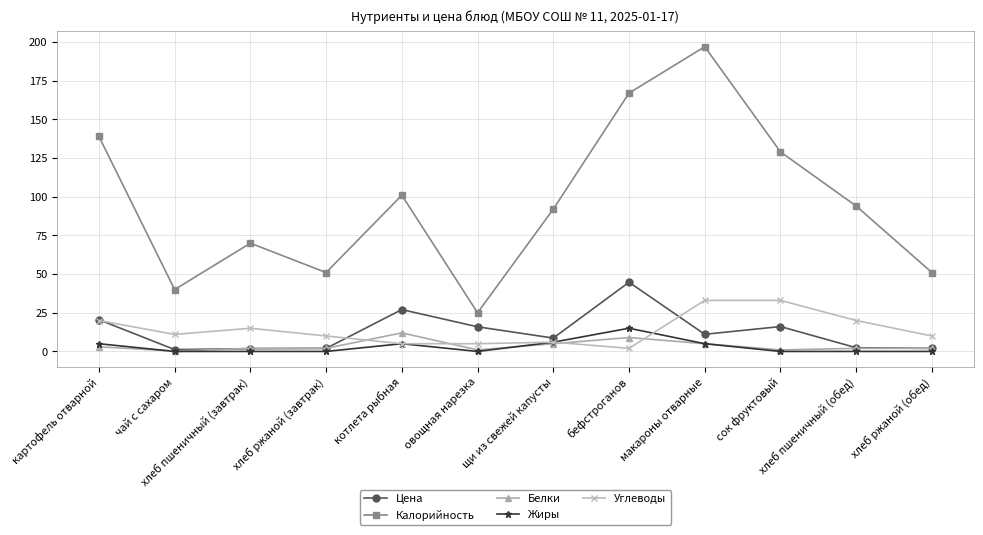

Where is Калорийность nearest to the value 111?

котлета рыбная